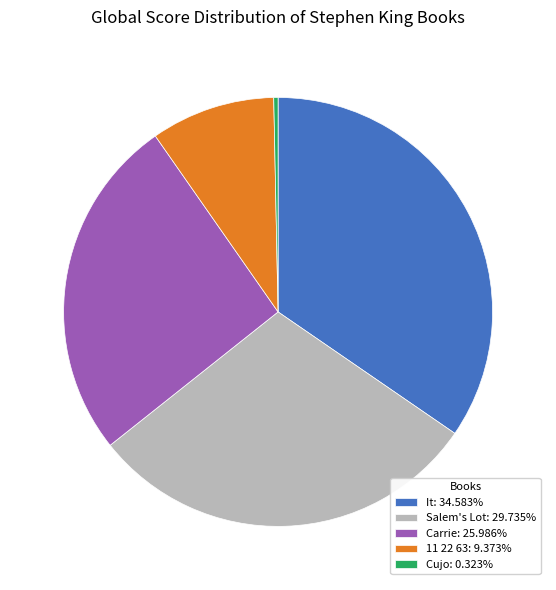

What is the largest slice in the pie chart?

It